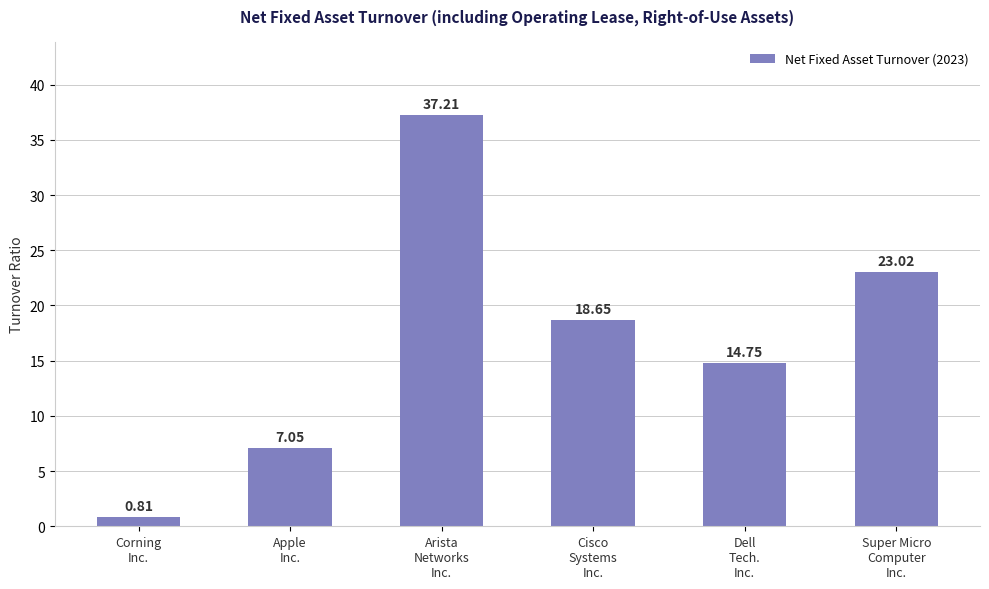

At which label is the value closest to 19?

Cisco
Systems
Inc.